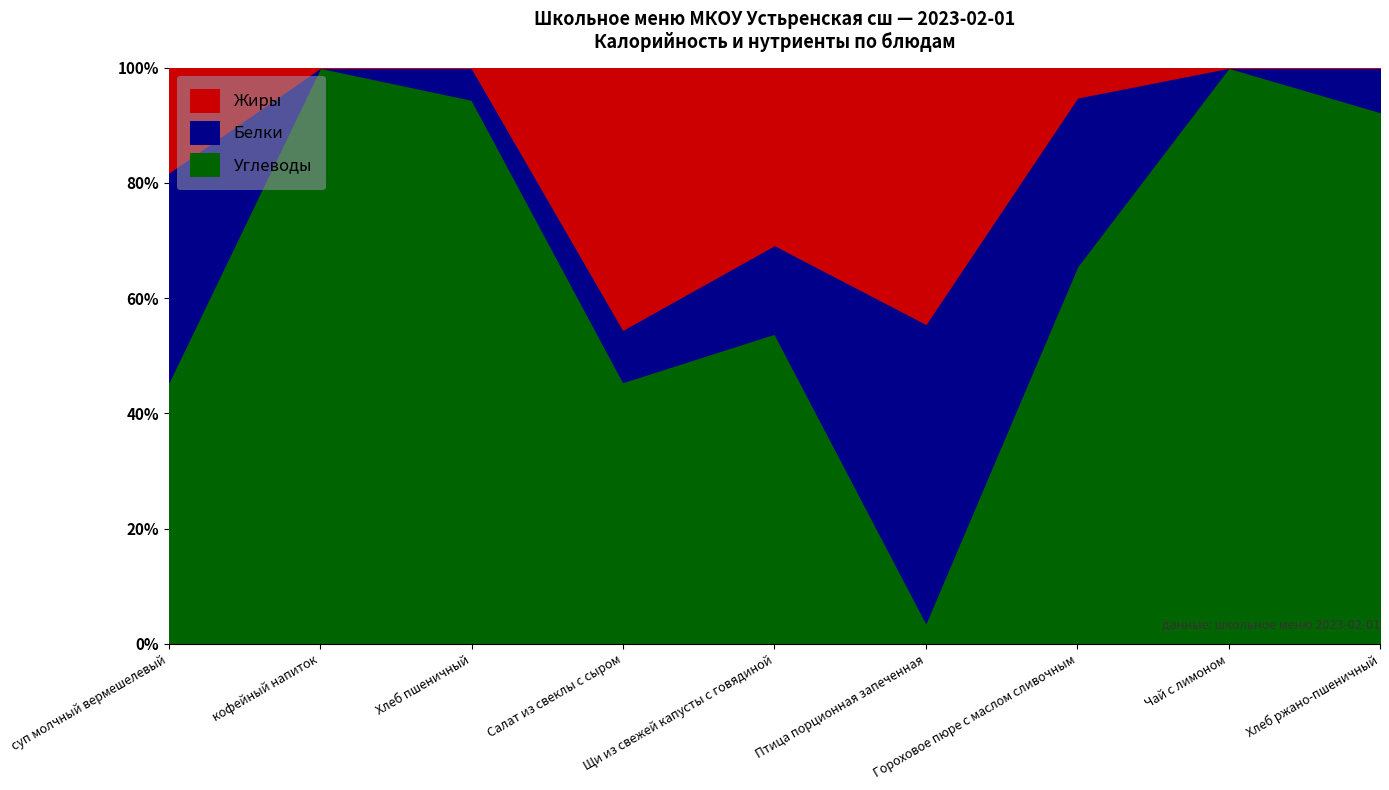

Reading left to right, list all the values displayed in this chart.

Калорийность: суп молчный вермешелевый=138.0	кофейный напиток=73.0	Хлеб пшеничный=44.0	Салат из свеклы с сыром=68.0	Щи из свежей капусты с говядиной=150.0	Птица порционная запеченная=169.0	Гороховое пюре с маслом сливочным=250.5	Чай с лимоном=59.0	Хлеб ржано-пшеничный=127.0
Белки: суп молчный вермешелевый=4.0	кофейный напиток=0.0	Хлеб пшеничный=1.0	Салат из свеклы с сыром=1.0	Щи из свежей капусты с говядиной=4.0	Птица порционная запеченная=14.0	Гороховое пюре с маслом сливочным=17.0	Чай с лимоном=0.0	Хлеб ржано-пшеничный=2.0
Жиры: суп молчный вермешелевый=2.0	кофейный напиток=0.0	Хлеб пшеничный=0.0	Салат из свеклы с сыром=5.0	Щи из свежей капусты с говядиной=8.0	Птица порционная запеченная=12.0	Гороховое пюре с маслом сливочным=3.0	Чай с лимоном=0.0	Хлеб ржано-пшеничный=0.0
Углеводы: суп молчный вермешелевый=5.0	кофейный напиток=19.0	Хлеб пшеничный=17.0	Салат из свеклы с сыром=5.0	Щи из свежей капусты с говядиной=14.0	Птица порционная запеченная=1.0	Гороховое пюре с маслом сливочным=38.0	Чай с лимоном=15.0	Хлеб ржано-пшеничный=24.0